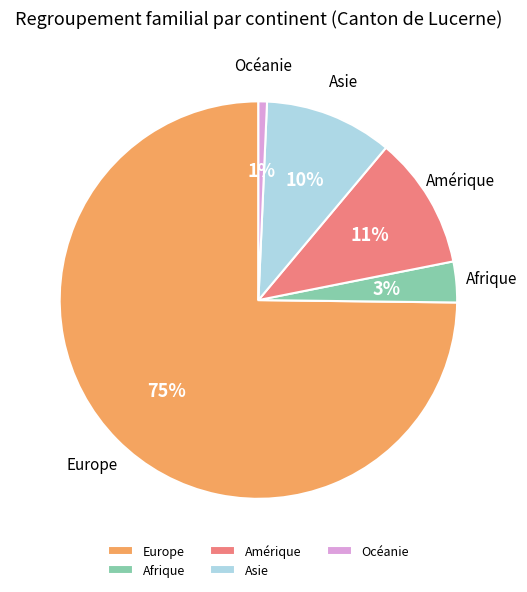

Is the sum of Afrique and Europe greater than half?

Yes